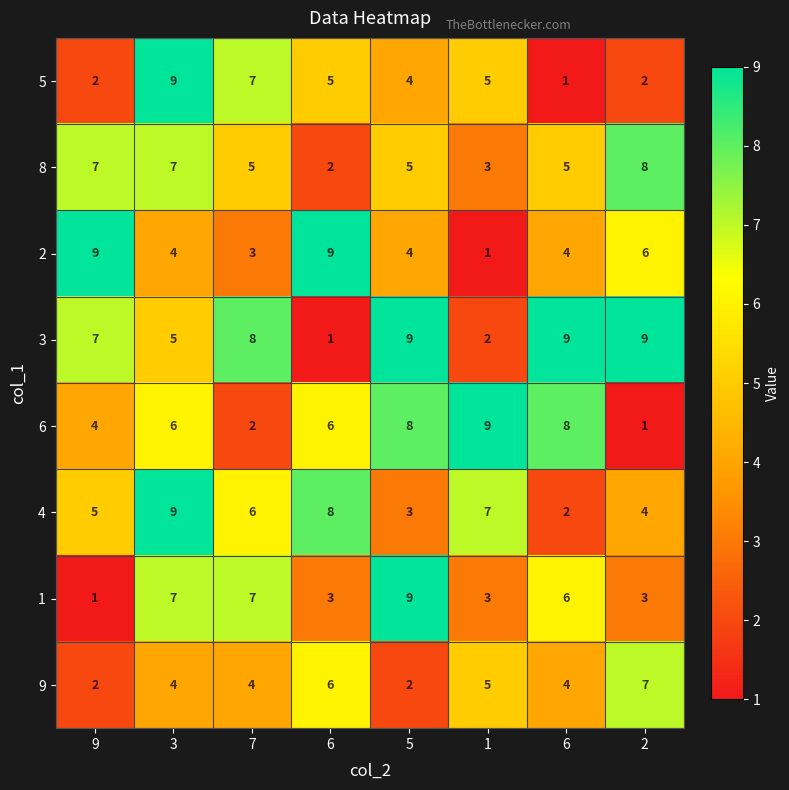

What is the difference between the highest and lowest values at 6?

8